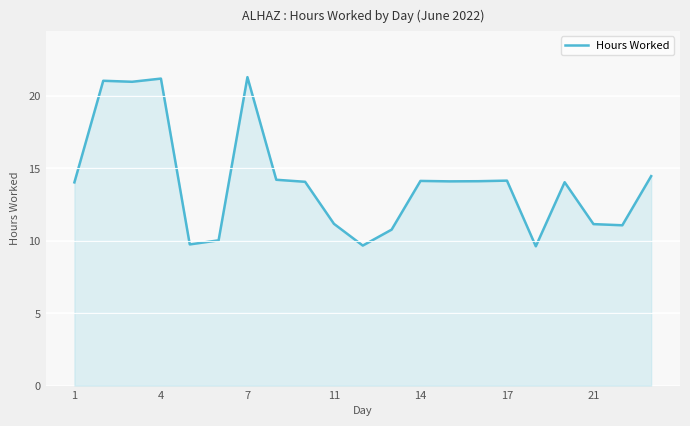

What is the difference between the maximum and minimum values?

11.7